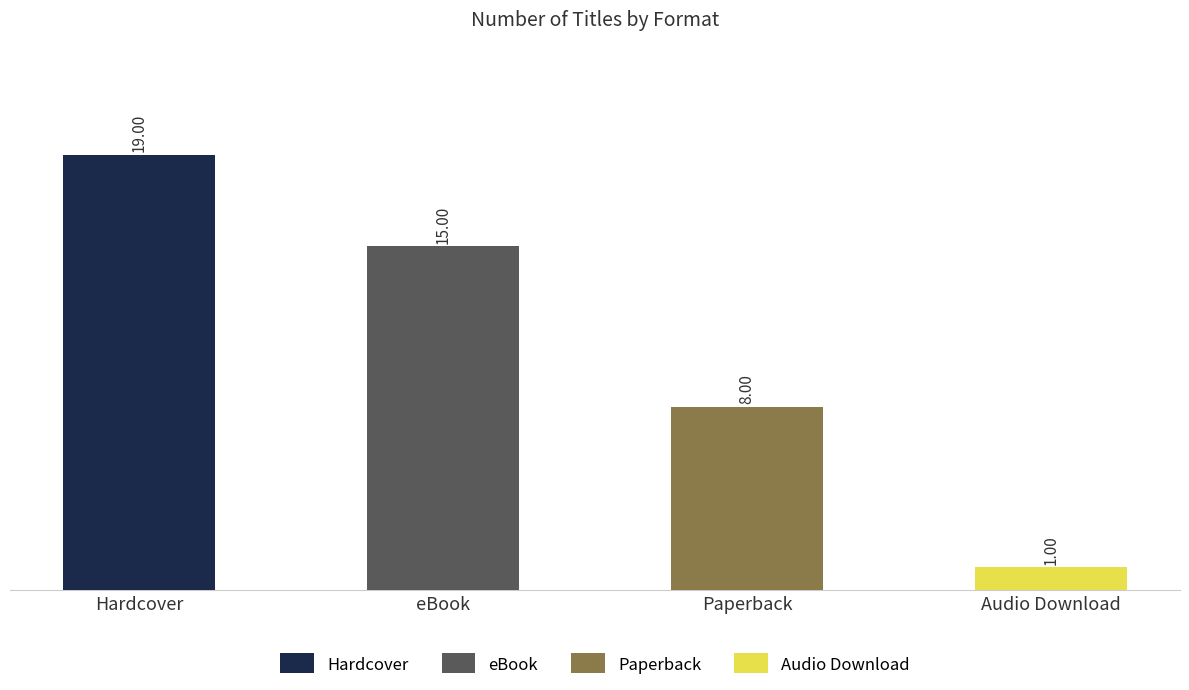

The value of Paperback at Hardcover is 8. True or false?

True